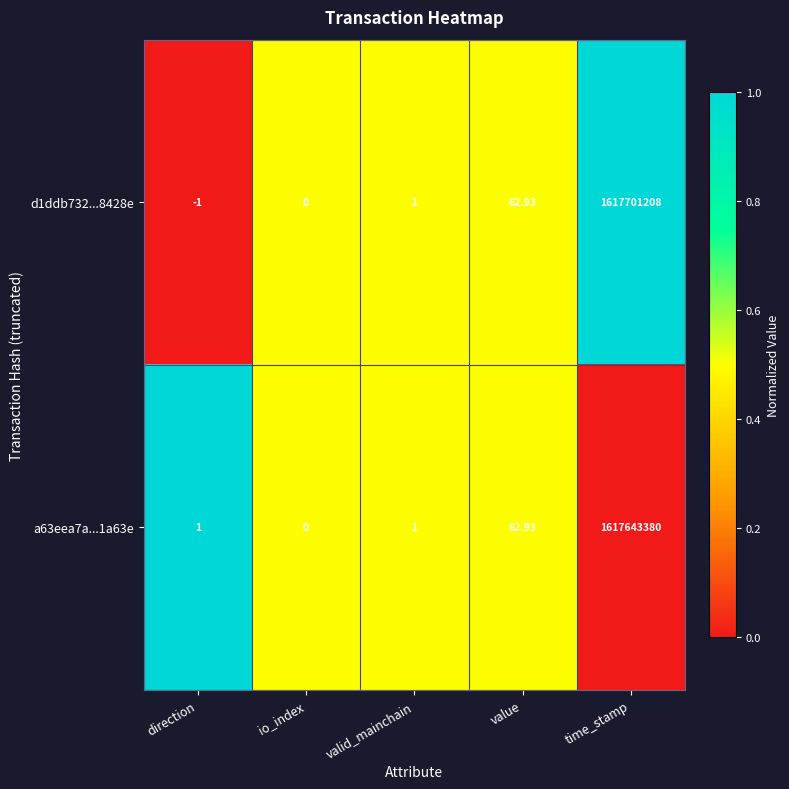

Which series has the largest range (max minus min)?

d1ddb732...8428e